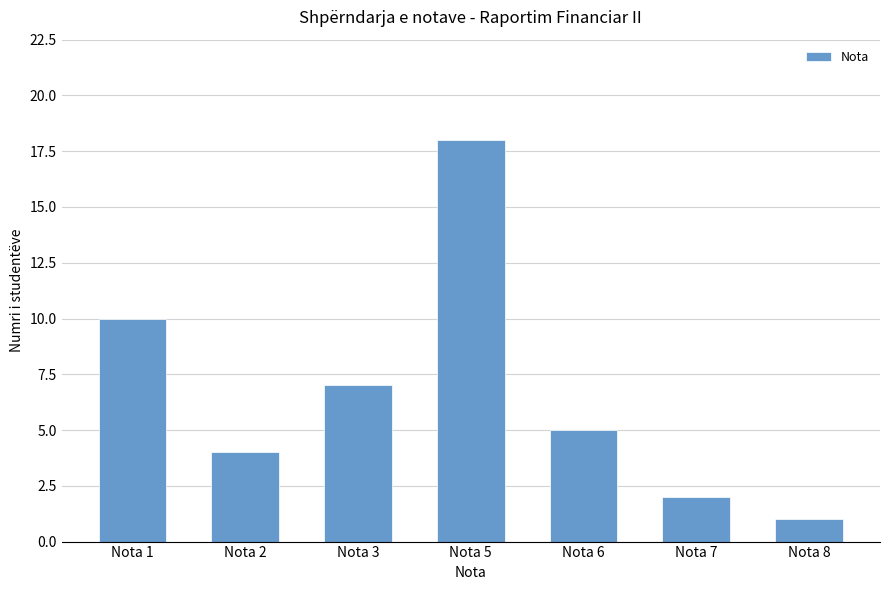

What is the sum of all values?

47